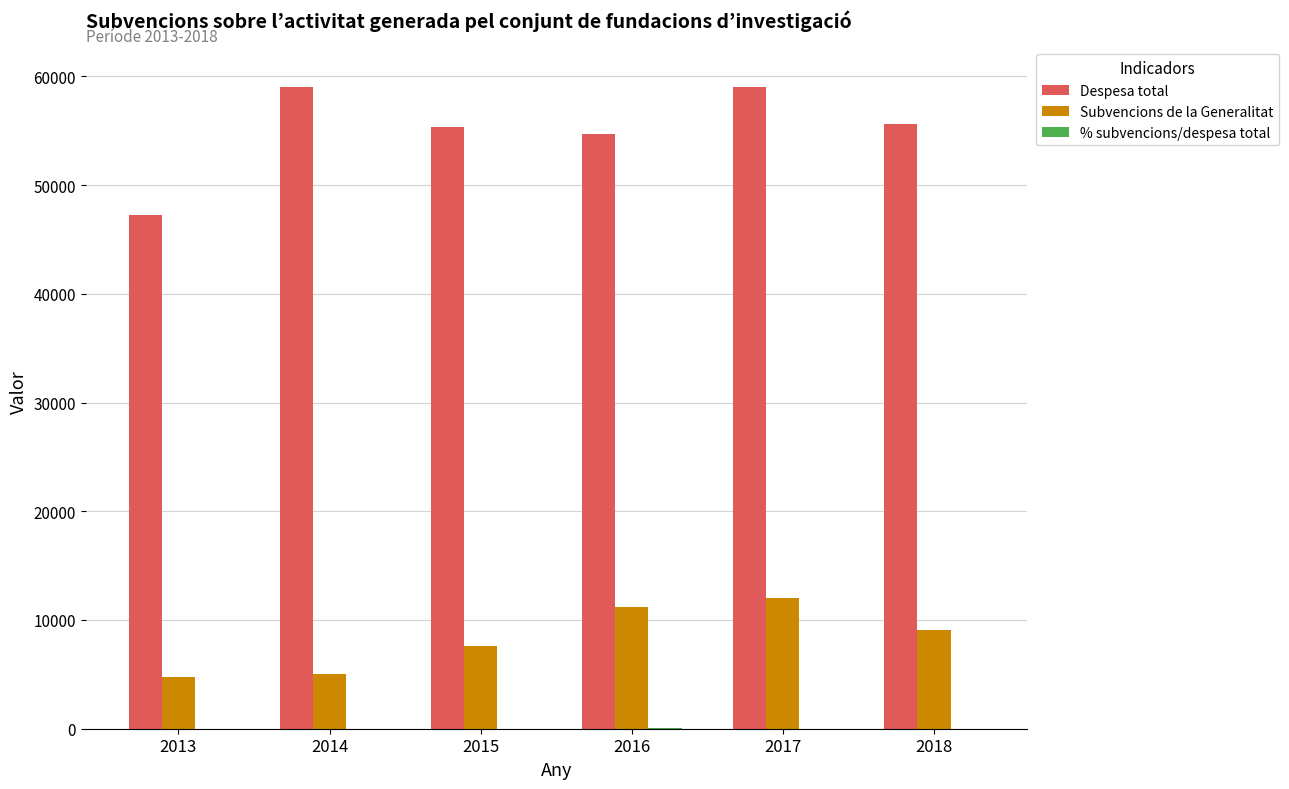

What is the sum of all Despesa total values?

331048.7